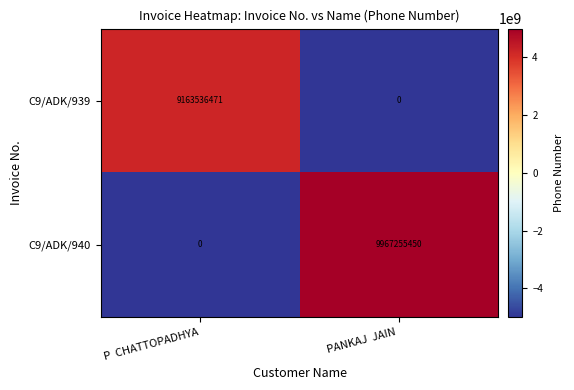

Reading left to right, extract all data points from this chart.

C9/ADK/939: 9163536471	0
C9/ADK/940: 0	9967255450